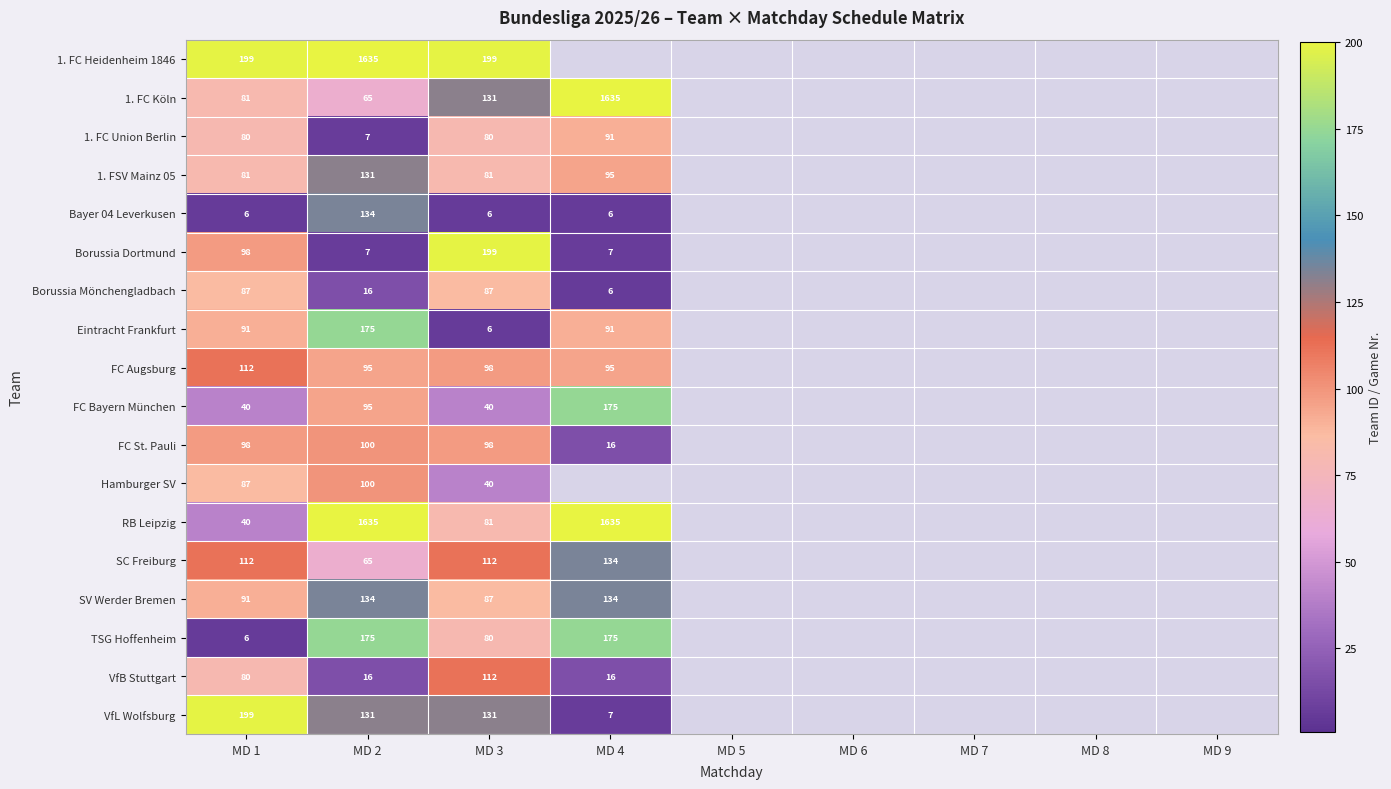

What is the minimum value shown in the chart?

6.0